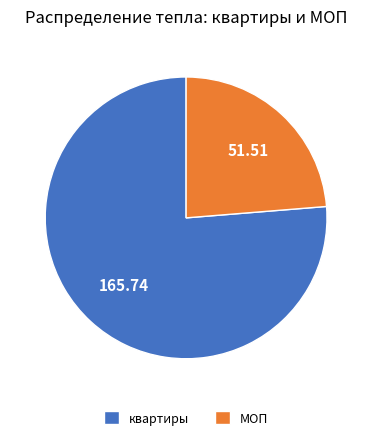

Is the sum of МОП and квартиры greater than half?

Yes